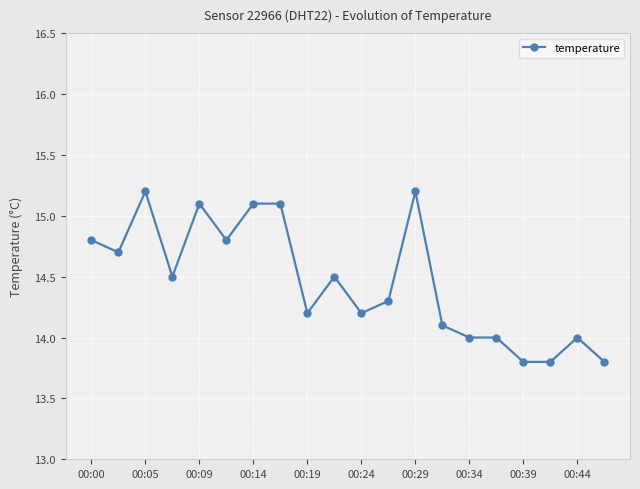

Count the number of categories in the chart.

20